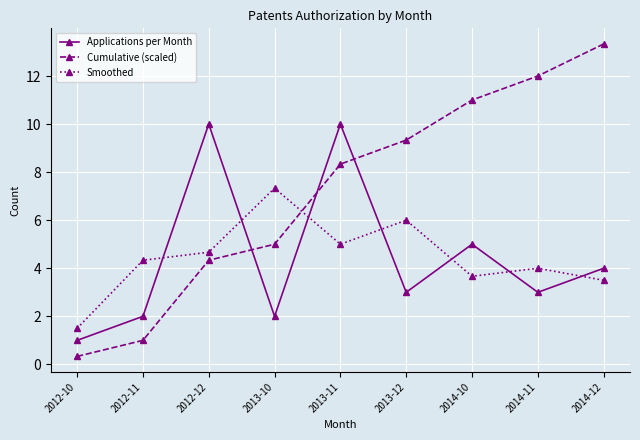

Reading left to right, list all the values displayed in this chart.

Applications per Month: 1.0	2.0	10.0	2.0	10.0	3.0	5.0	3.0	4.0
Cumulative (scaled): 0.3	1.0	4.3	5.0	8.3	9.3	11.0	12.0	13.3
Smoothed: 1.5	4.3	4.7	7.3	5.0	6.0	3.7	4.0	3.5